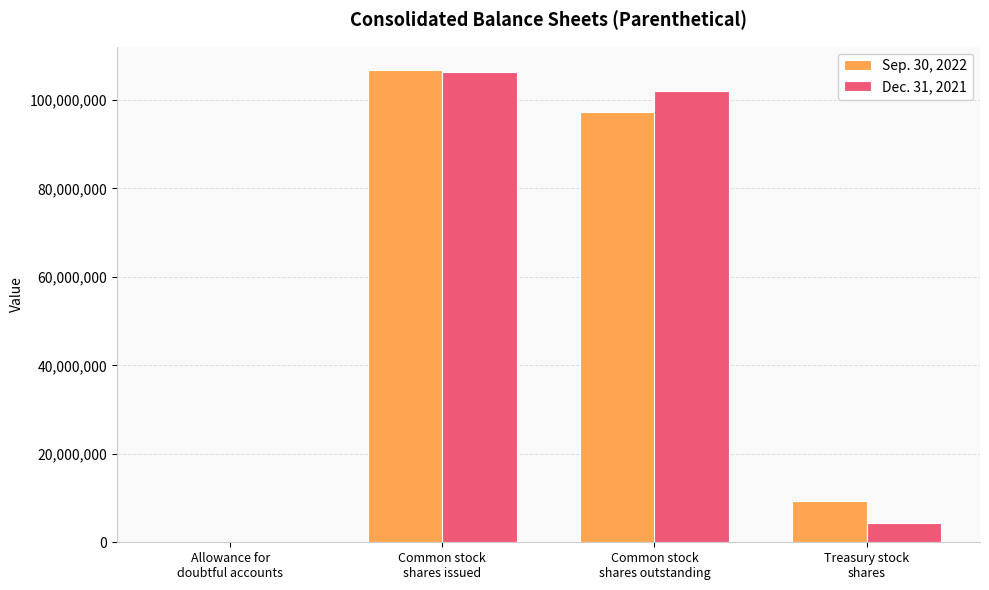

At which label does Dec. 31, 2021 reach its peak?

Common stock
shares issued